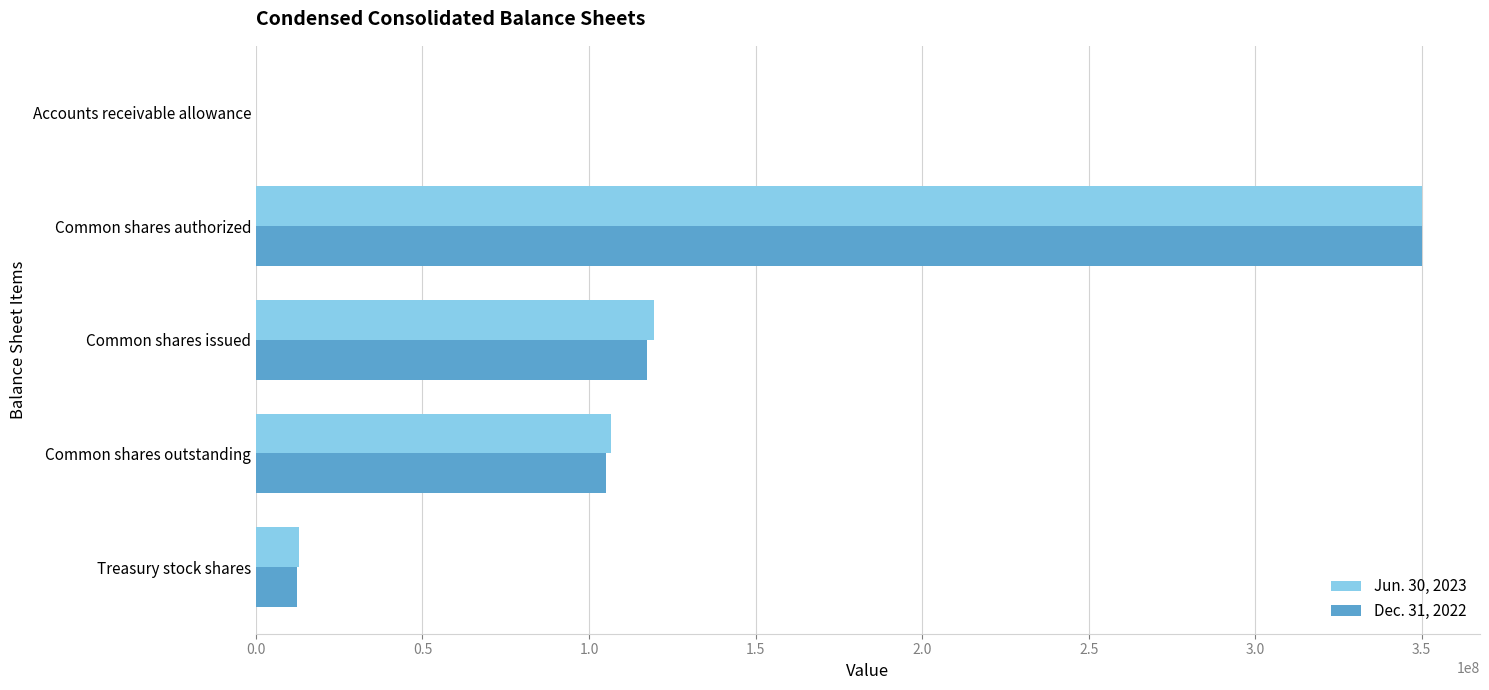

Which series has the widest spread of values?

Dec. 31, 2022